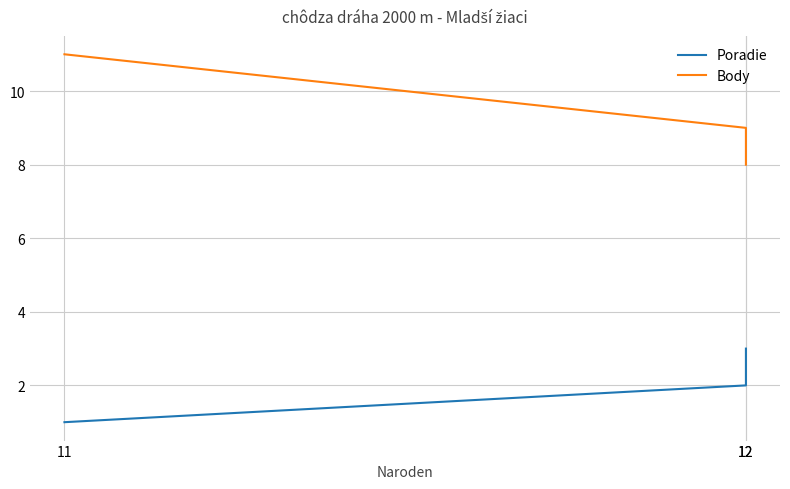

How many categories are shown in the chart?

3